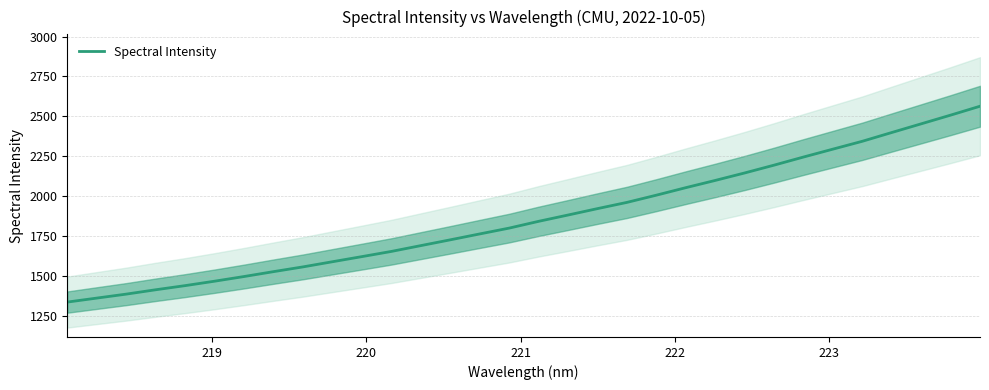

What is the maximum value shown in the chart?

2563.1